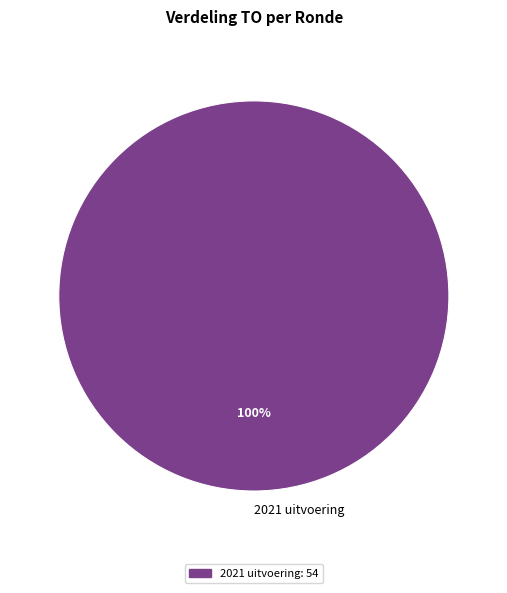

Rank the categories by value from highest to lowest.

2021 uitvoering